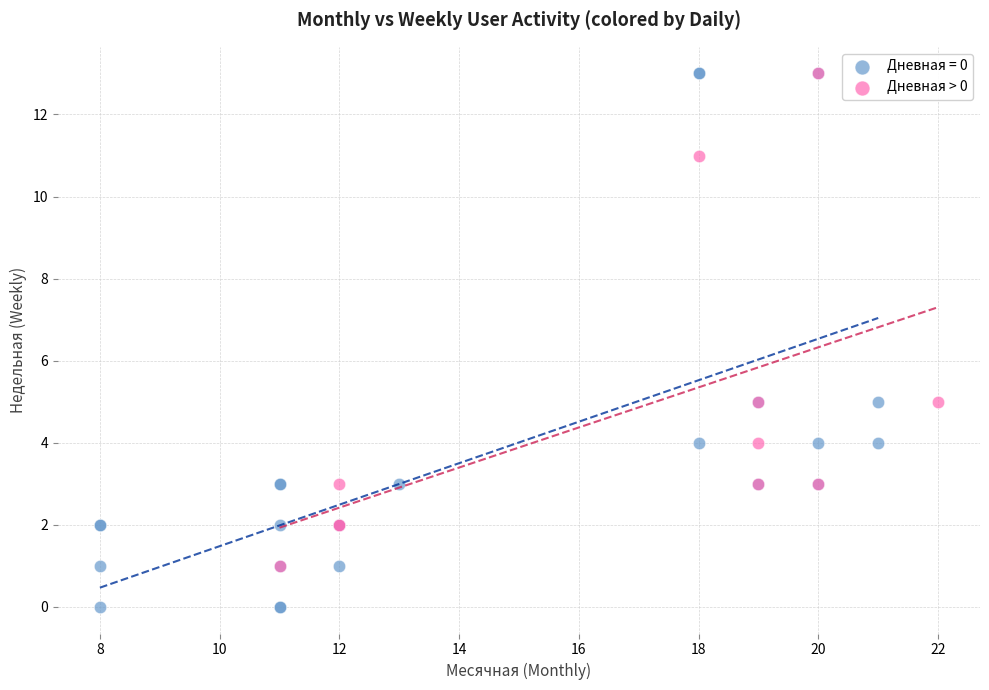

Which series has the largest Y range (max minus min)?

Дневная = 0